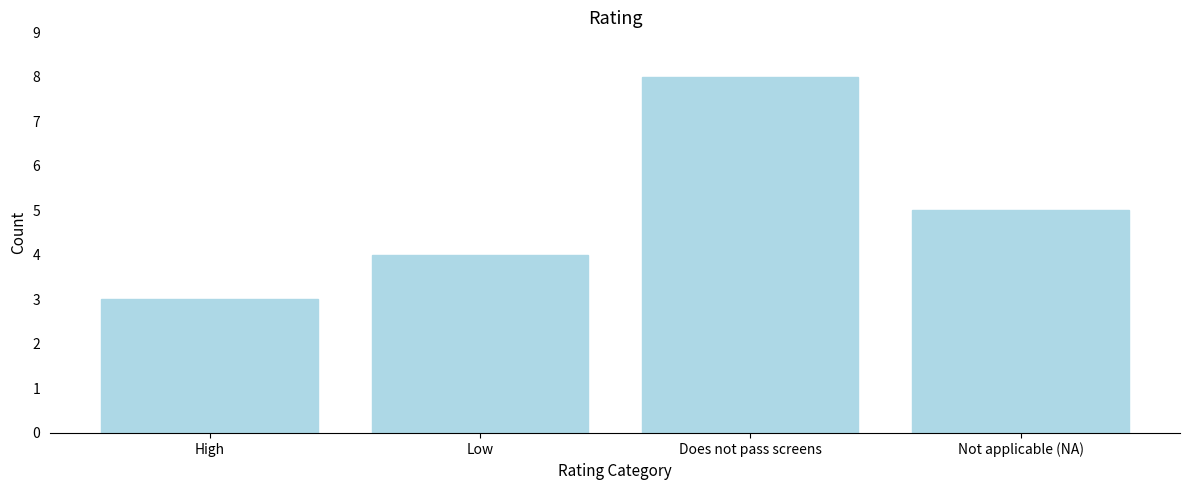

Reading left to right, list all the values displayed in this chart.

High=3	Low=4	Does not pass screens=8	Not applicable (NA)=5